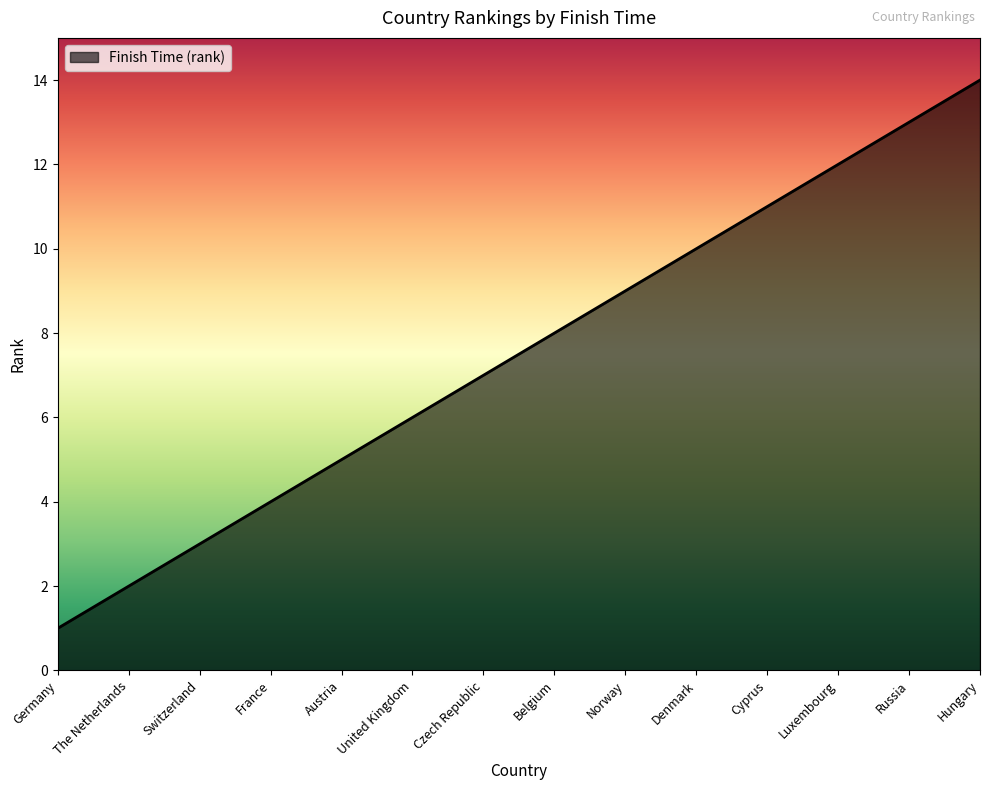

The chart shows a value of 9 at Norway. True or false?

True